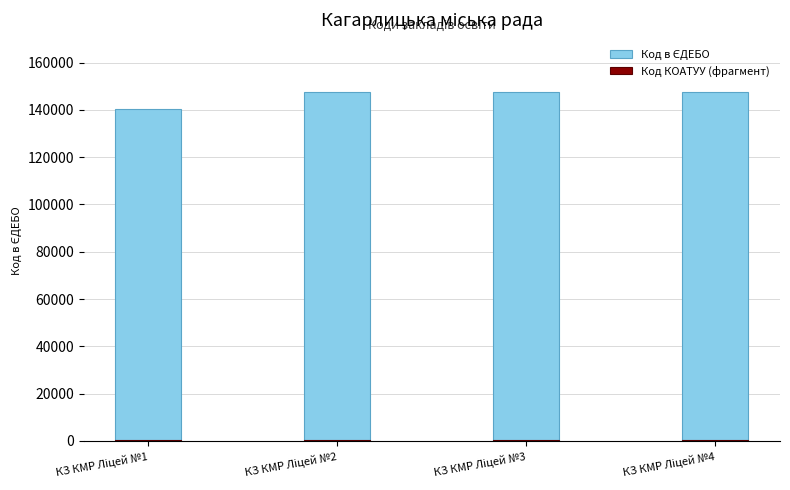

What is the sum of all Код в ЄДЕБО values?

582889